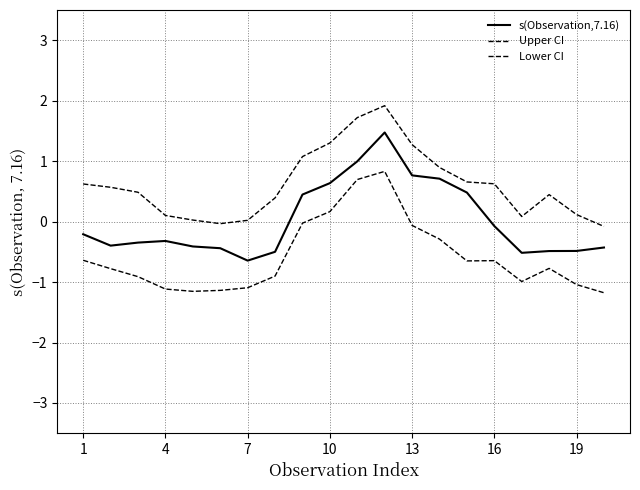

True or false: s(Observation,7.16) and Upper CI intersect in this chart.

False